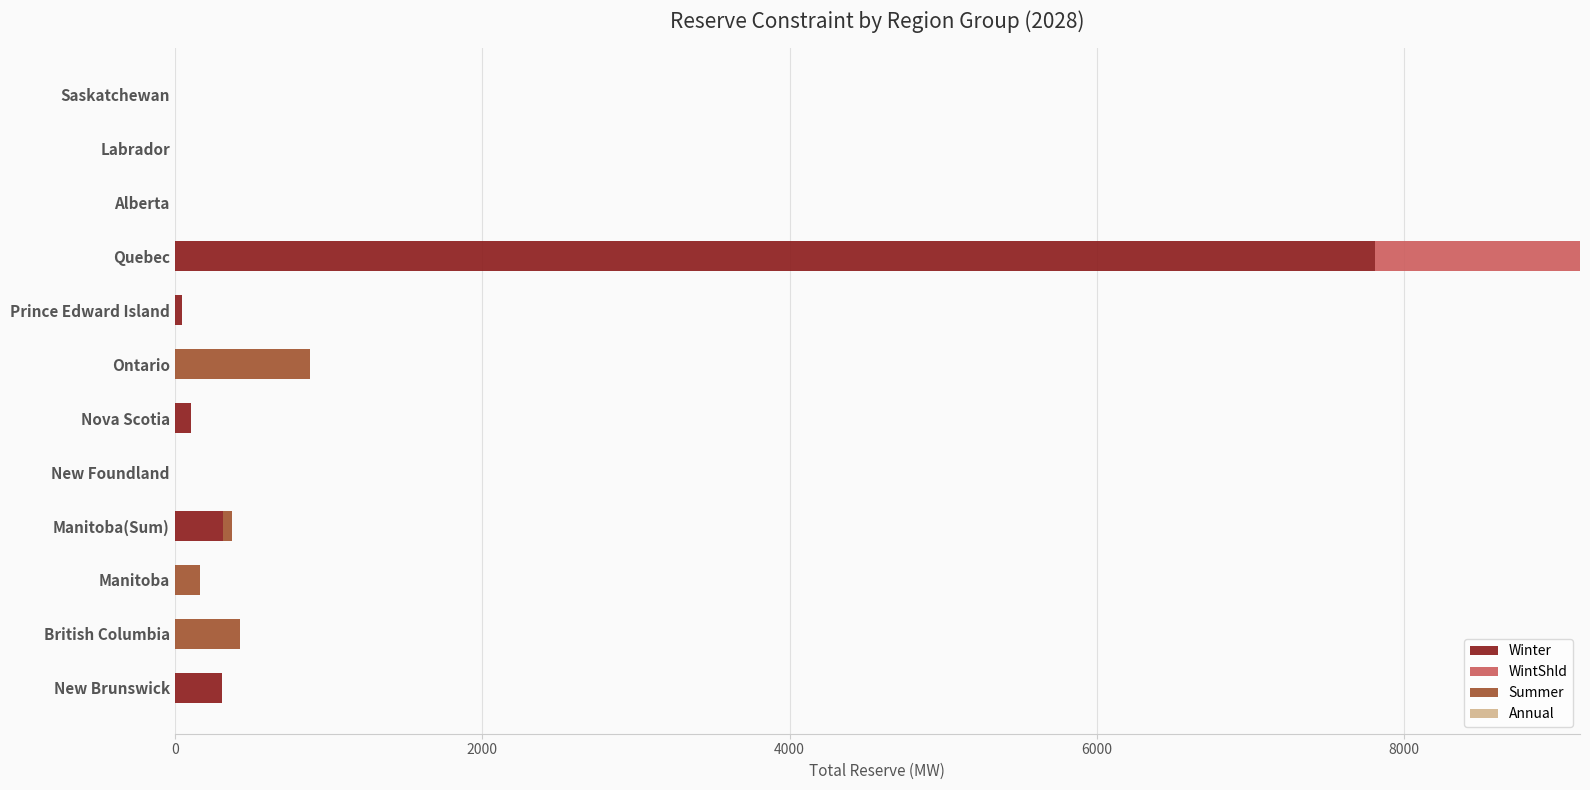

What is the maximum value for Winter?

7811.9